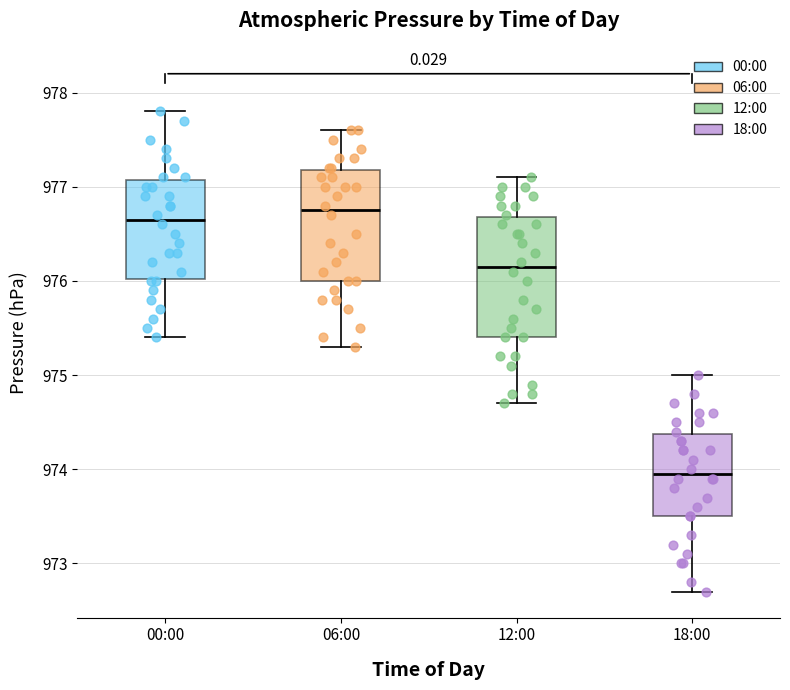

Comparing the boxes themselves (not the whiskers), which one is the tallest?

12:00